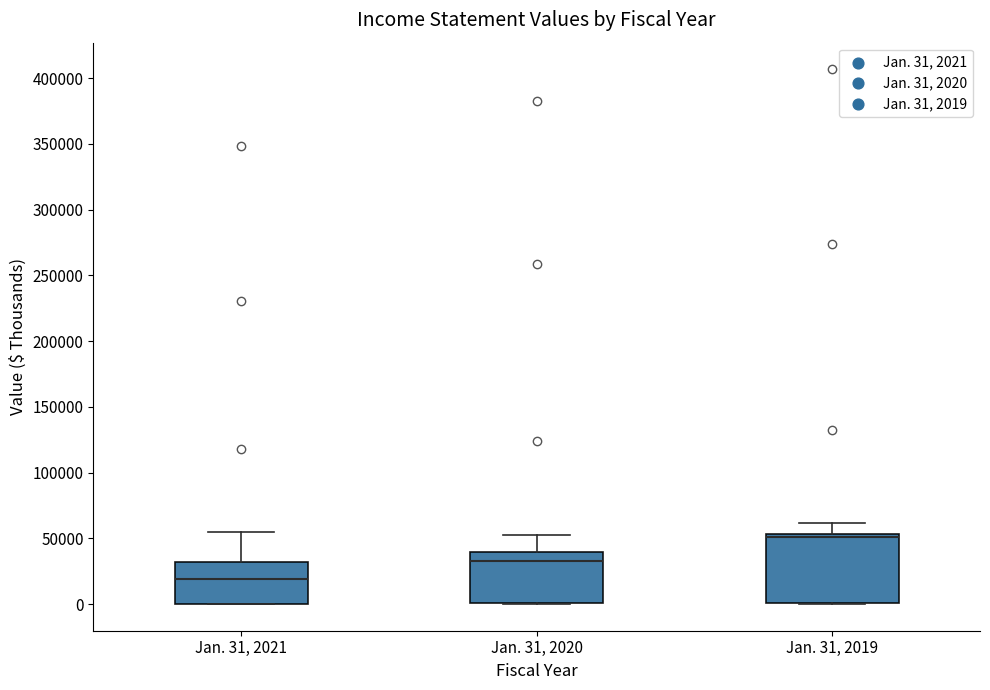

Reading left to right, read every box against the y-axis: the position of its median line, the range the box covers, and the ends of its whiskers. The values are not printed on the chart, so give them approximately, as read against the axis.

Jan. 31, 2021: median 20000, box 0 to 30000, whiskers 0 to 55000
Jan. 31, 2020: median 35000, box 0 to 40000, whiskers 0 to 50000
Jan. 31, 2019: median 50000, box 0 to 55000, whiskers 0 to 60000